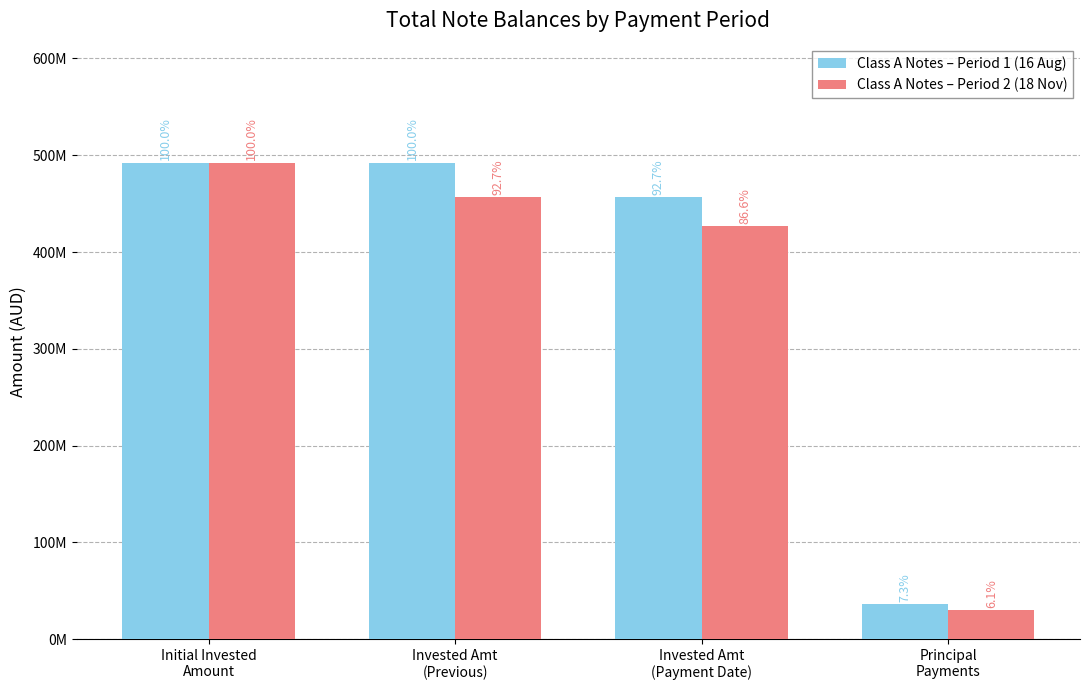

Which series has the widest spread of values?

Class A Notes – Period 2 (18 Nov)